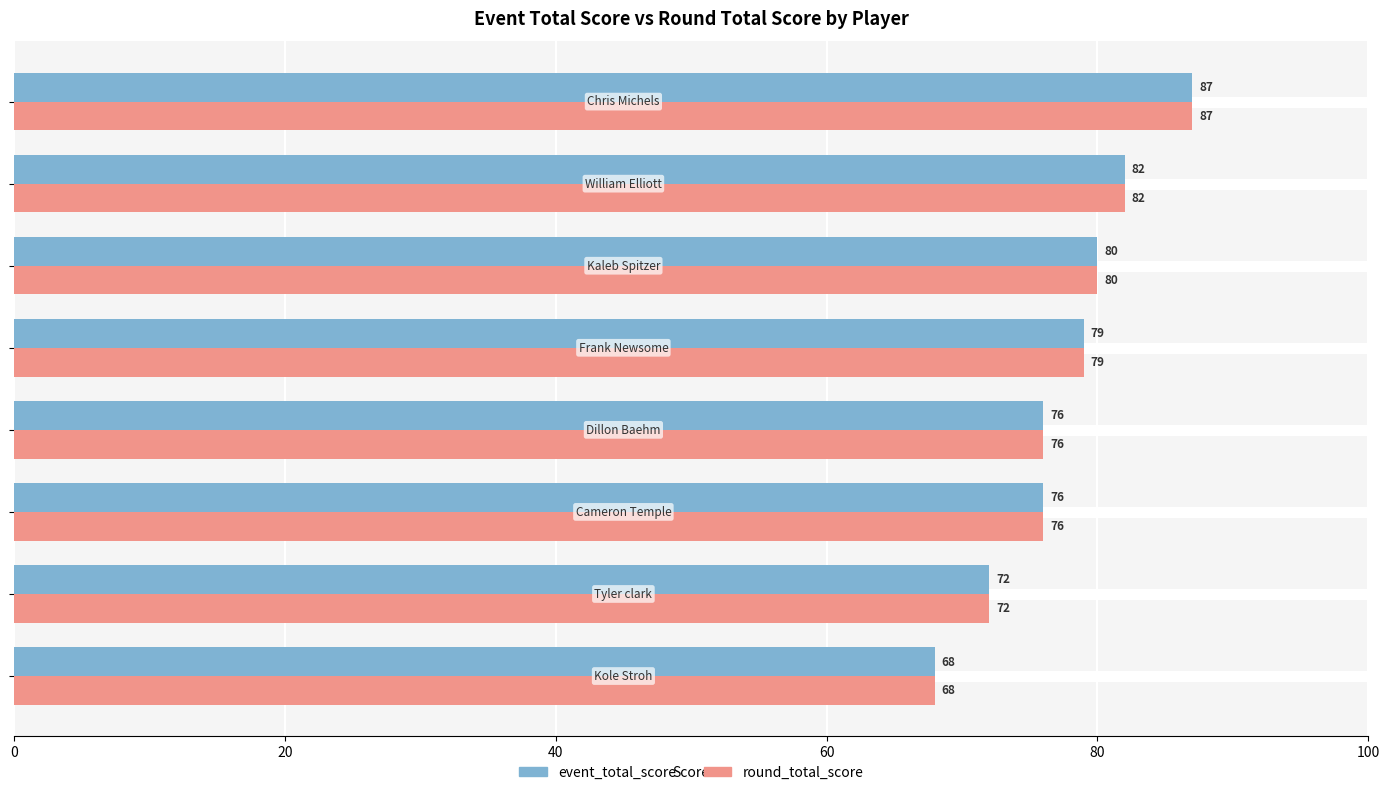

What is the smallest value displayed?

68